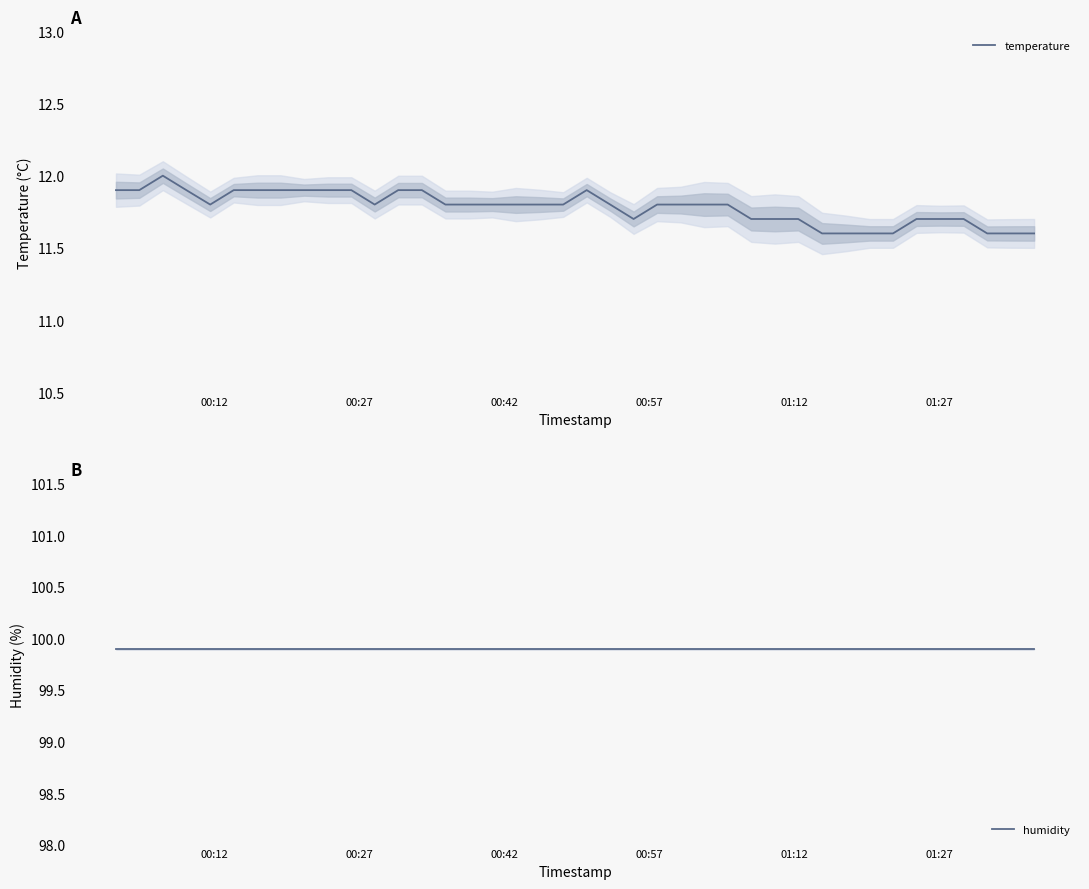

What is the sum of all humidity values?

3996.0